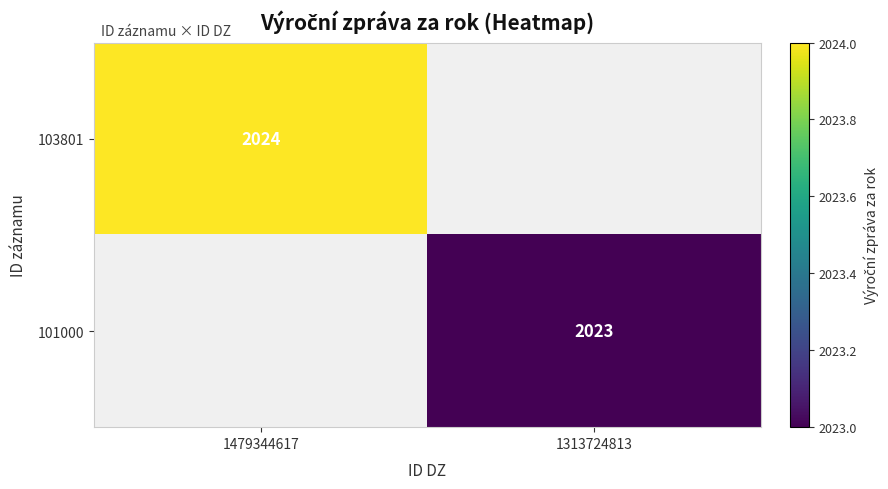

Which category has the highest value across all series?

1479344617